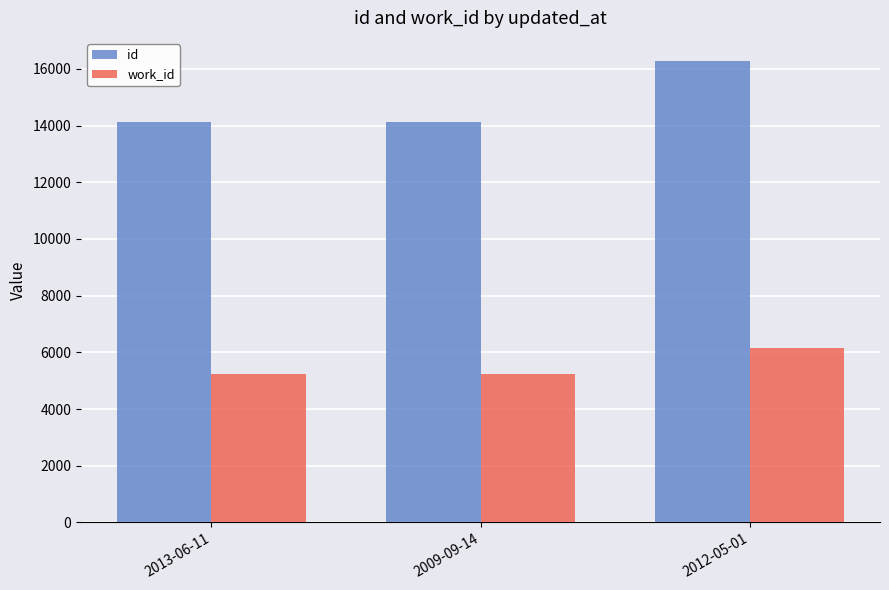

At which label does work_id reach its peak?

2012-05-01